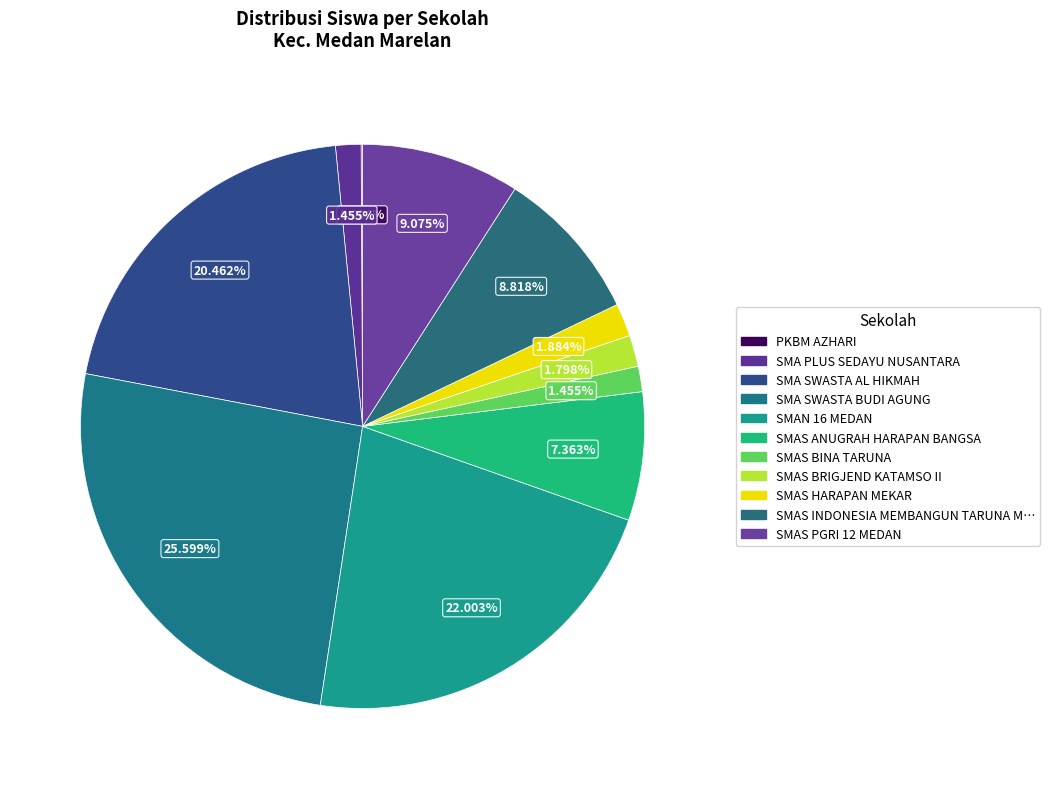

How many slices are in this pie chart?

11